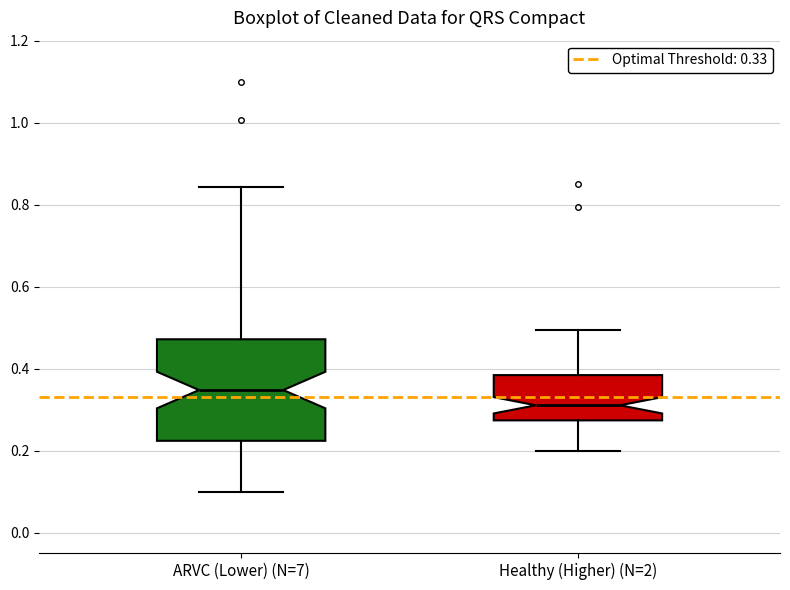

Which box has the lowest median line?

Healthy (Higher) (N=2)